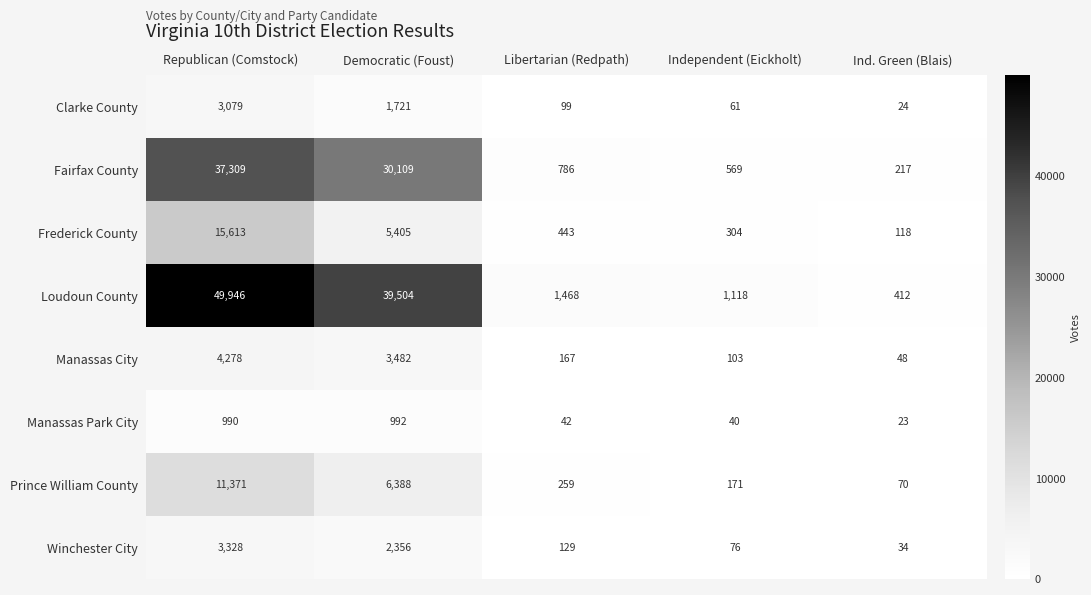

Is it true that Winchester City equals 56 at Ind. Green (Blais)?

False